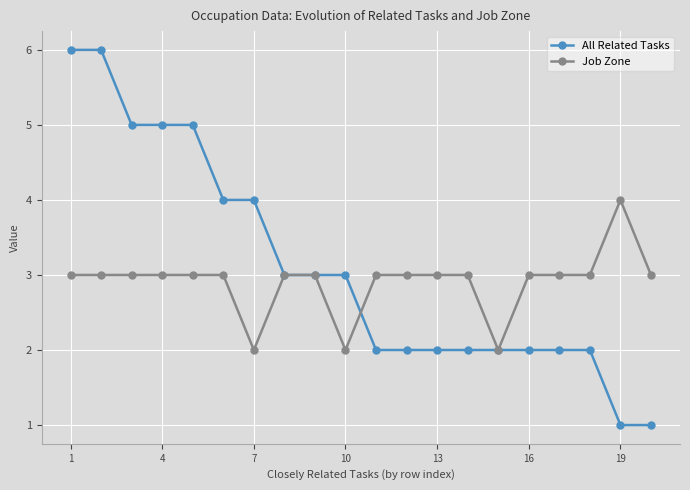

Which series has the largest total across all categories?

All Related Tasks